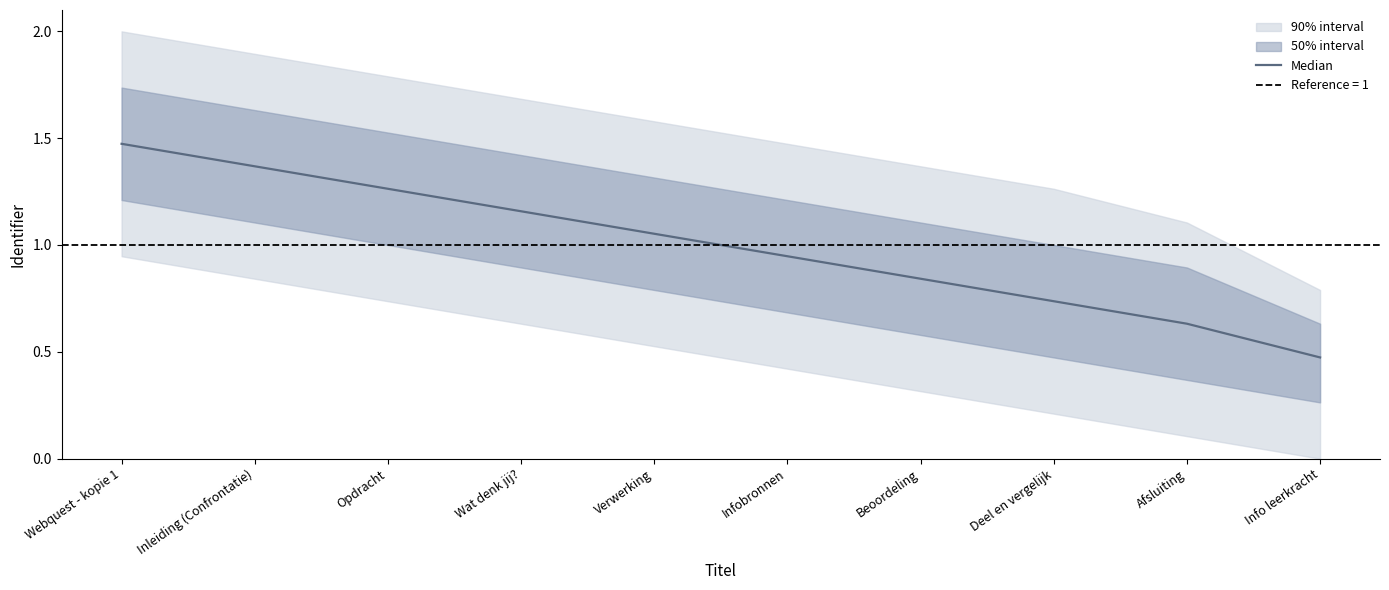

What is the average value?

1.0